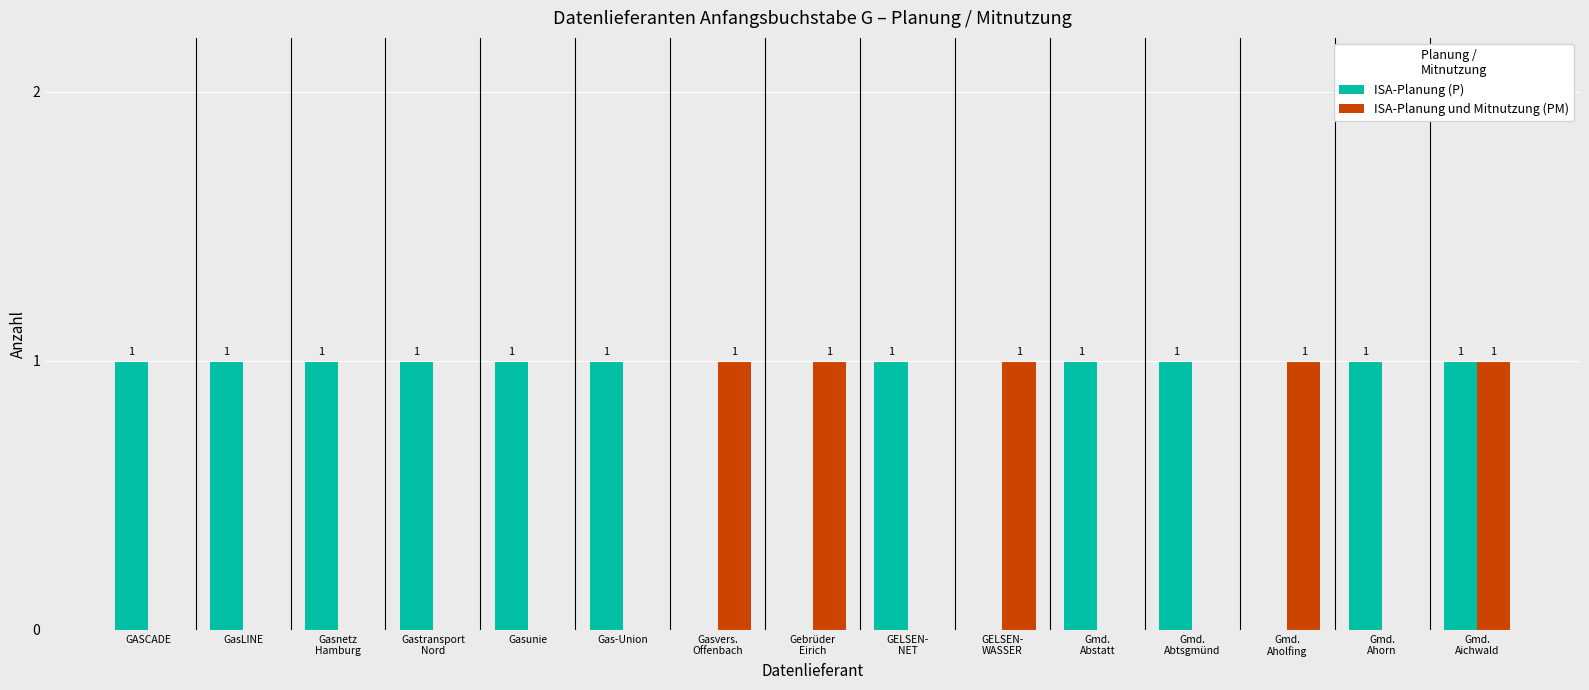

What is the sum of all ISA-Planung (P) values?

11